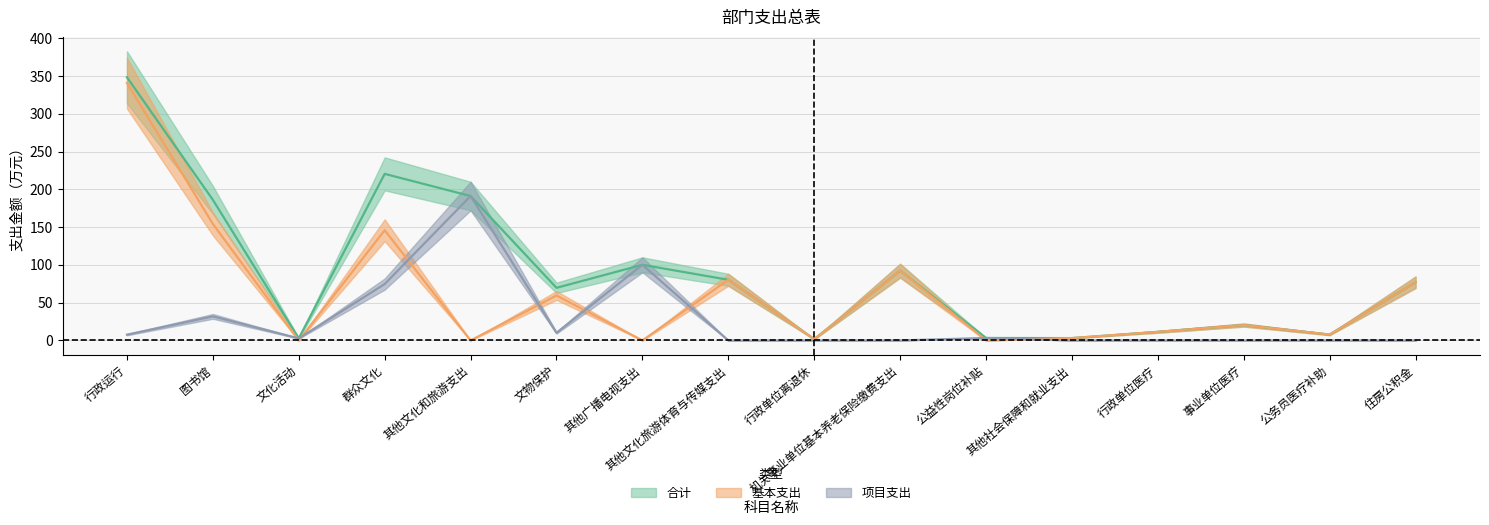

True or false: 合计 and 基本支出 cross at least once.

False